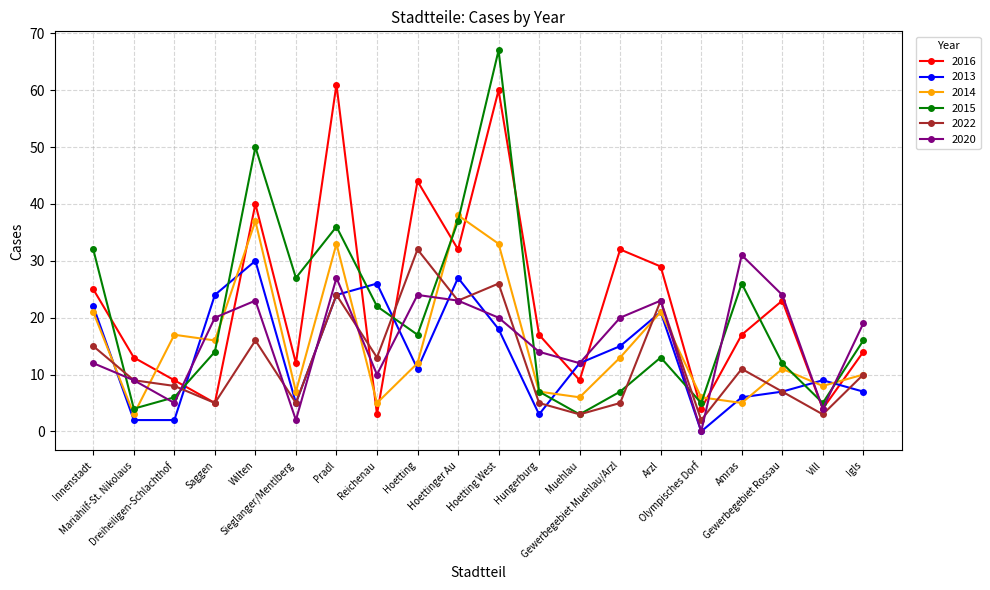

At which label is 2022 closest to 17?

Wilten